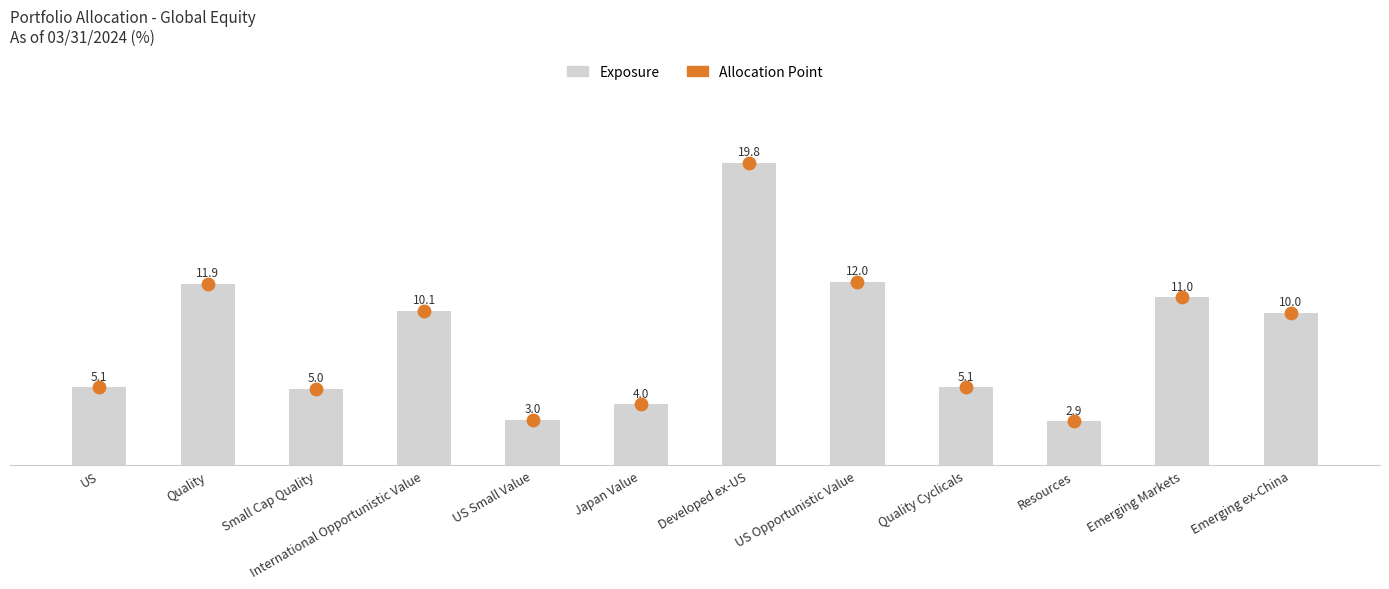

Which series has the largest total across all categories?

Exposure